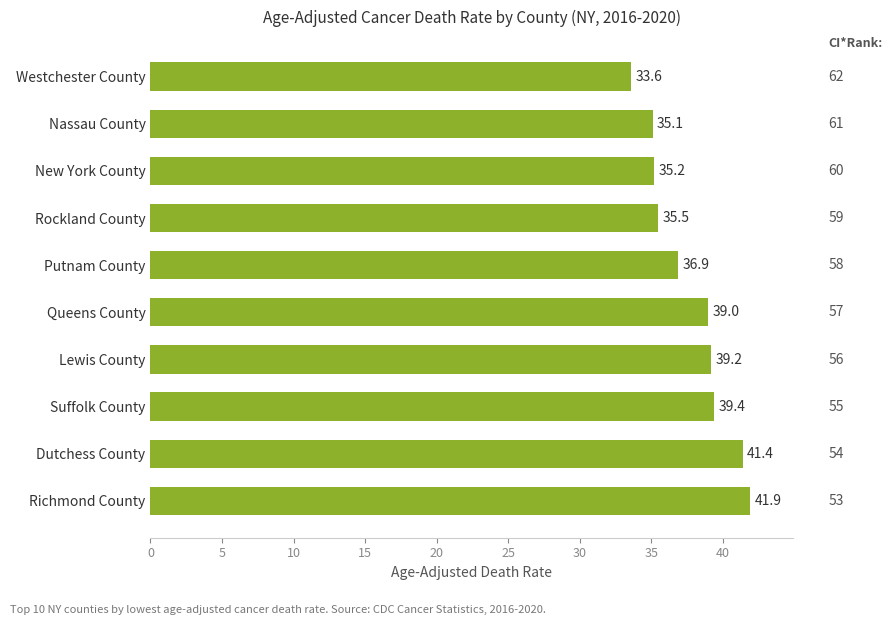

What is the minimum value shown in the chart?

33.6